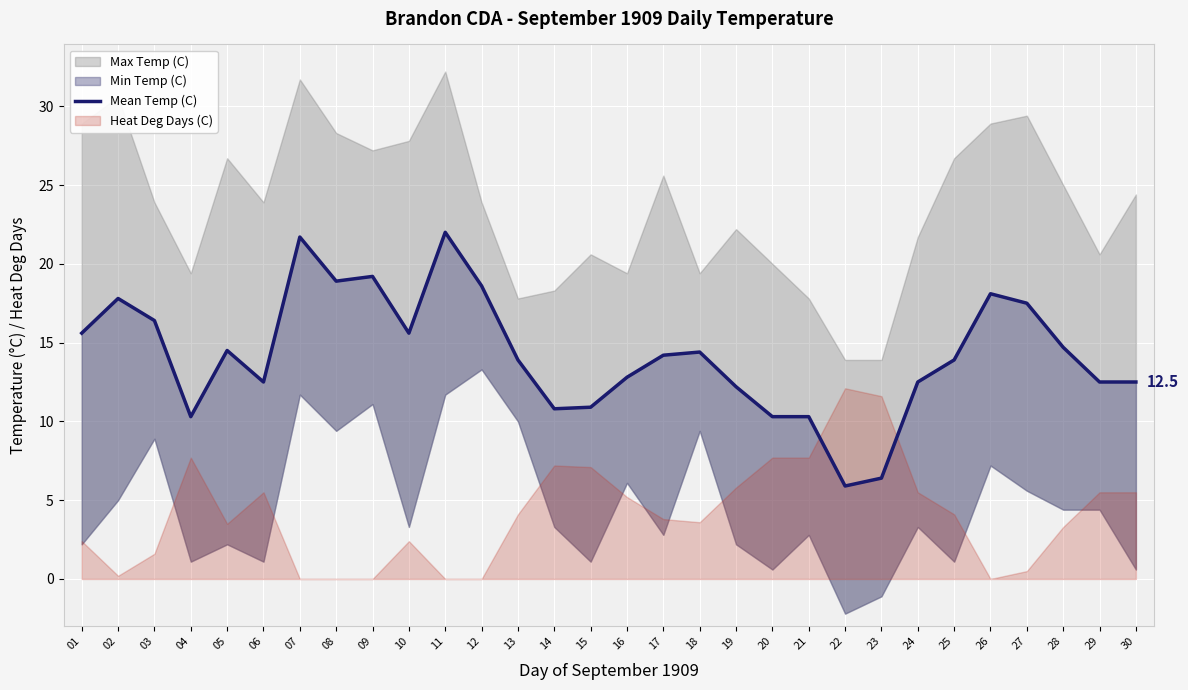

Reading right to left, extract all data points from this chart.

30=12.5	29=12.5	28=14.7	27=17.5	26=18.1	25=13.9	24=12.5	23=6.4	22=5.9	21=10.3	20=10.3	19=12.2	18=14.4	17=14.2	16=12.8	15=10.9	14=10.8	13=13.9	12=18.6	11=22.0	10=15.6	09=19.2	08=18.9	07=21.7	06=12.5	05=14.5	04=10.3	03=16.4	02=17.8	01=15.6